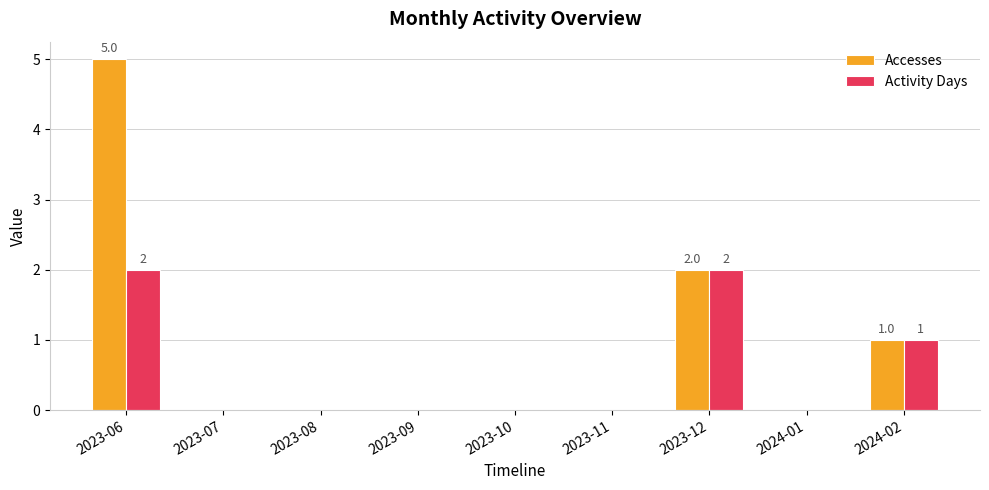

What is the average value of the Accesses series?

1